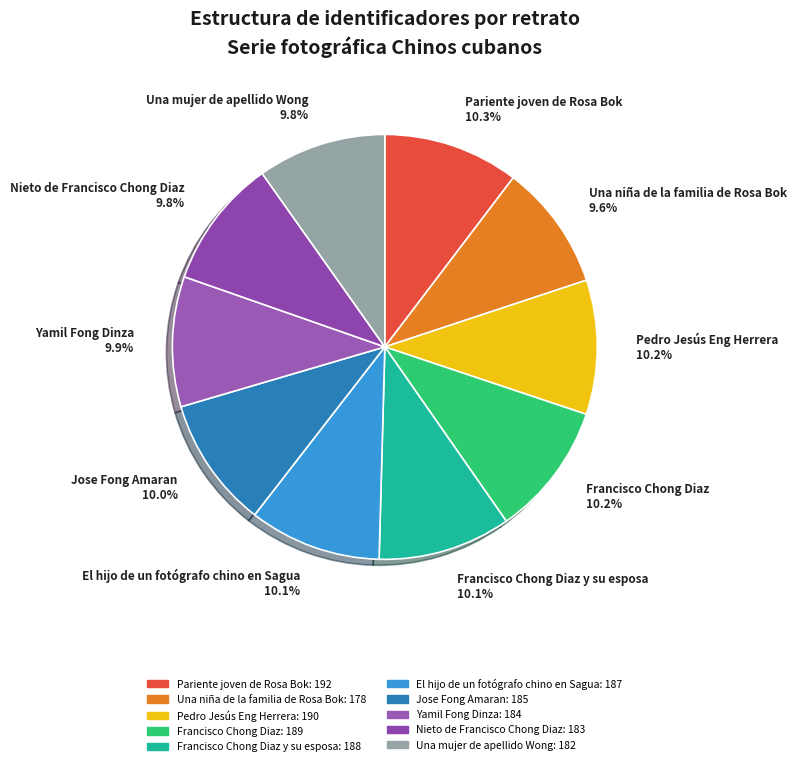

What portion of the pie excludes Una niña de la familia de Rosa Bok?

90.4%